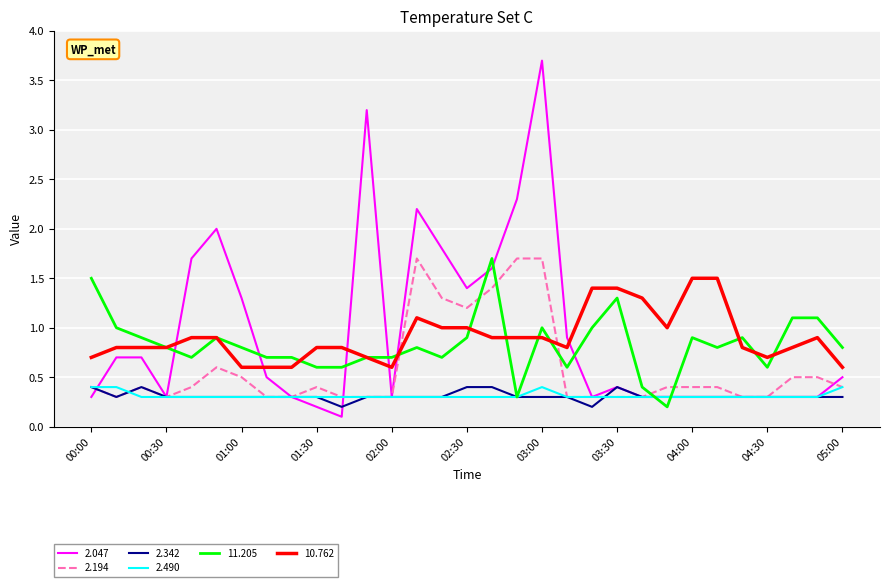

Which series has the widest spread of values?

2.047